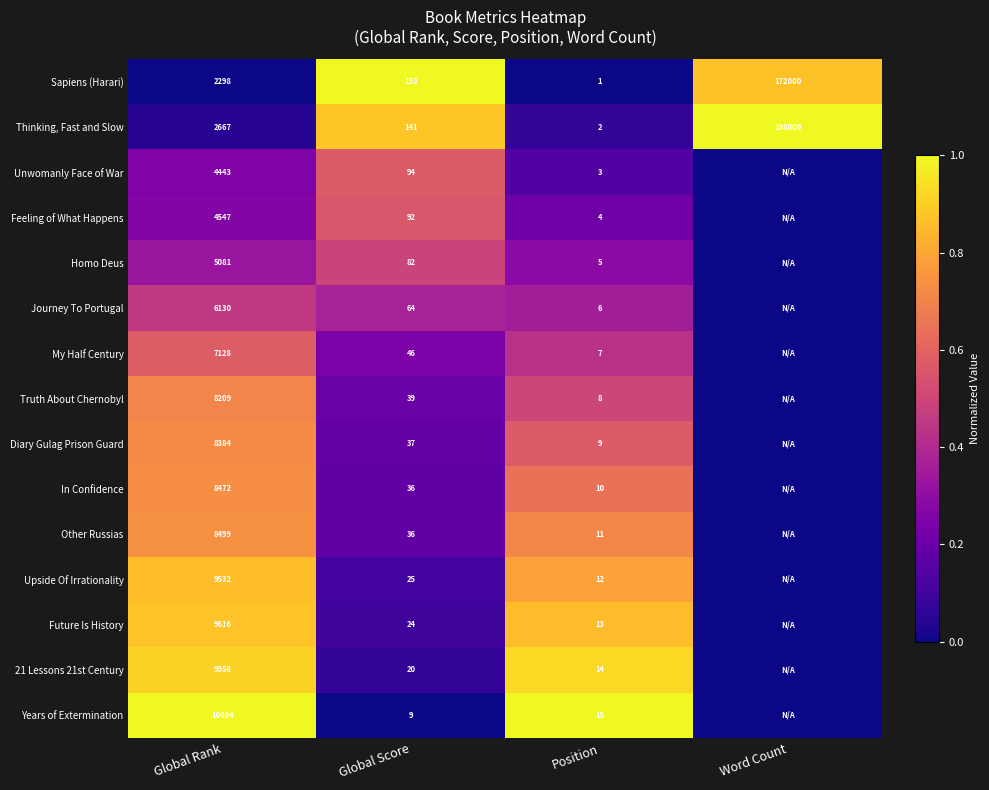

What is the sum of the Years of Extermination values at Global Rank and Position?

10699